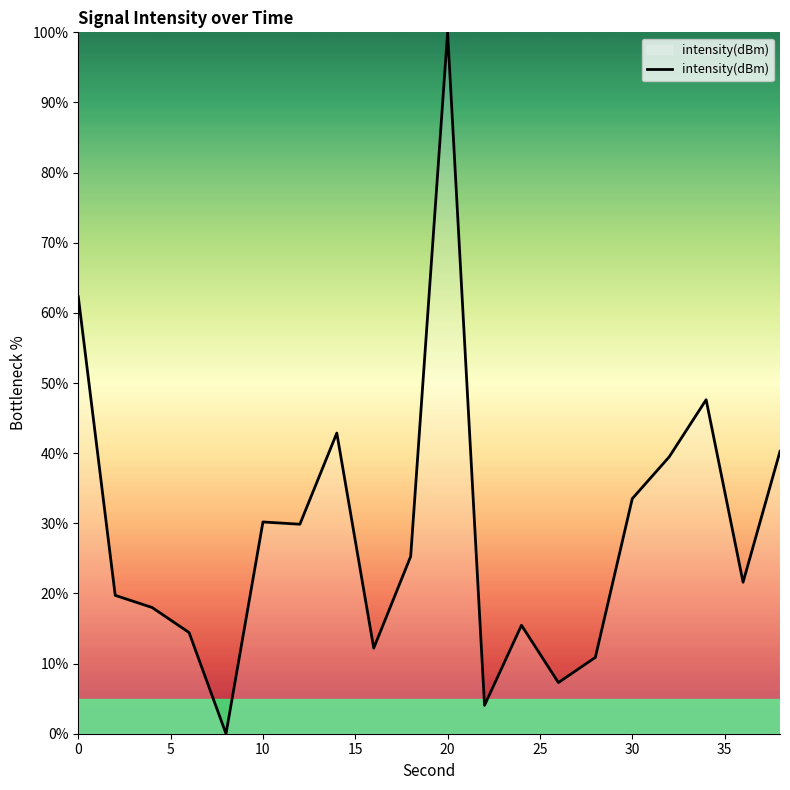

What is the maximum value shown in the chart?

100.0